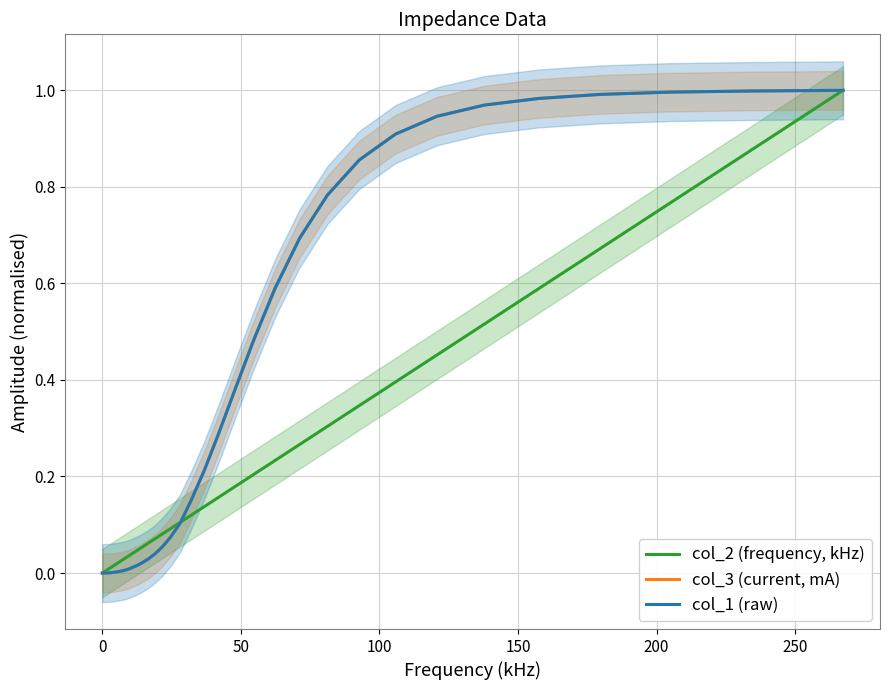

Reading right to left, list all the values displayed in this chart.

col_2 (frequency, kHz): 1.0	0.9	0.8	0.7	0.6	0.5	0.5	0.4	0.3	0.3	0.3	0.2	0.2	0.2	0.2	0.1	0.1	0.1	0.1	0.1	0.1	0.1	0.1	0.0	0.0	0.0	0.0	0.0	0.0	0.0	0.0	0.0	0.0	0.0	0.0	0.0	0.0	0.0	0.0
col_3 (current, mA): 1.0	1.0	1.0	1.0	1.0	1.0	0.9	0.9	0.9	0.8	0.7	0.6	0.5	0.4	0.3	0.2	0.2	0.1	0.1	0.1	0.0	0.0	0.0	0.0	0.0	0.0	0.0	0.0	0.0	0.0	0.0	0.0	0.0	0.0	0.0	0.0	0.0	0.0	0.0
col_1 (raw): 1.0	1.0	1.0	1.0	1.0	1.0	0.9	0.9	0.9	0.8	0.7	0.6	0.5	0.4	0.3	0.2	0.2	0.1	0.1	0.1	0.0	0.0	0.0	0.0	0.0	0.0	0.0	0.0	0.0	0.0	0.0	0.0	0.0	0.0	0.0	0.0	0.0	0.0	0.0